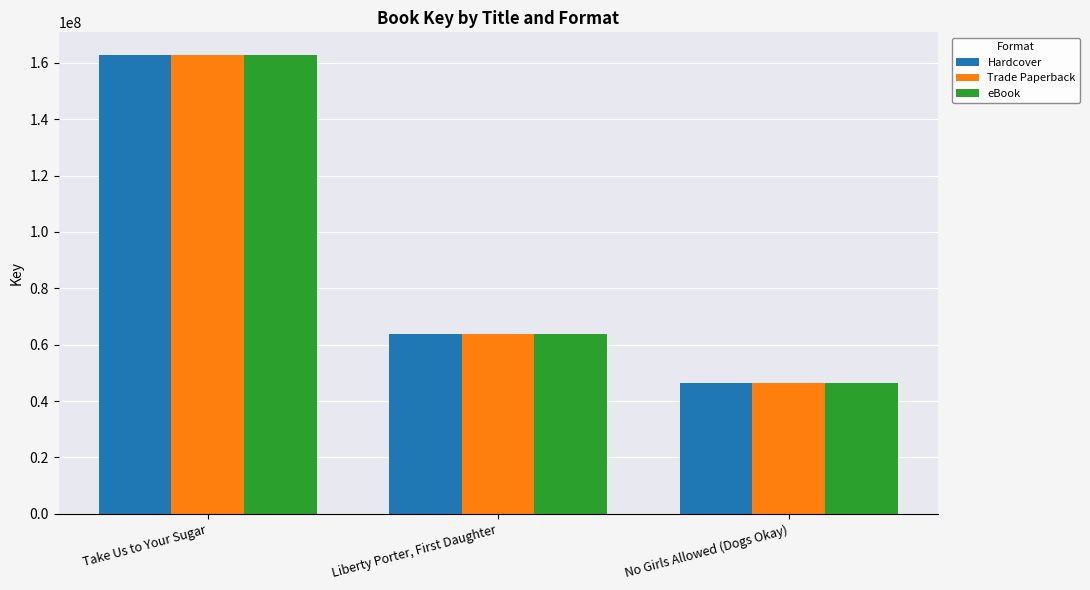

What are all the series names shown in the legend?

Hardcover, Trade Paperback, eBook